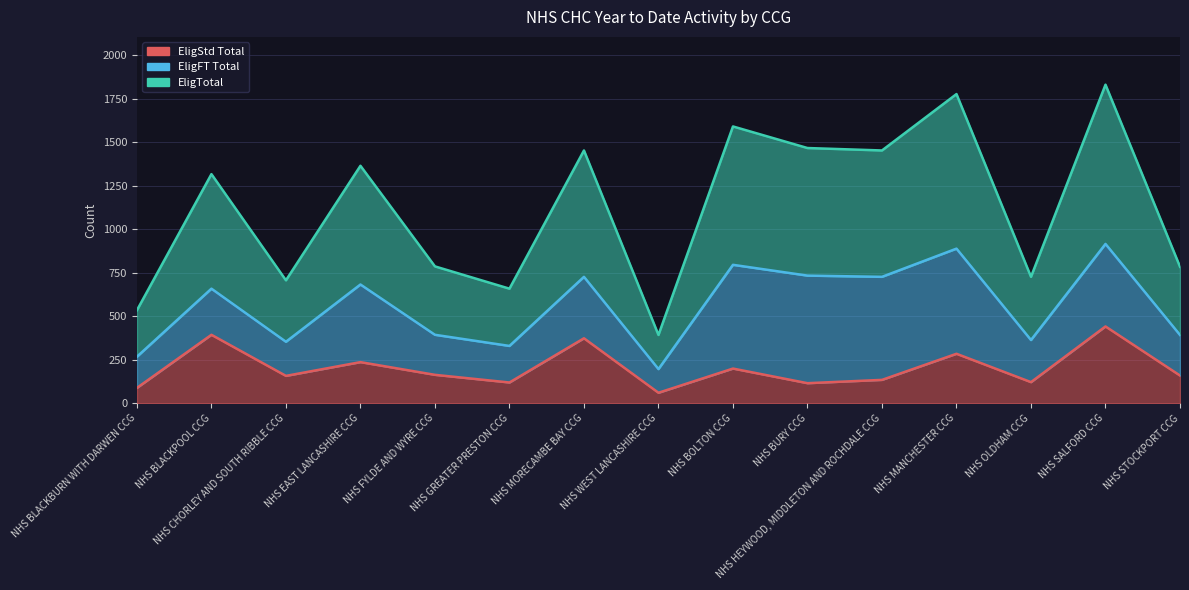

What is the approximate value of EligTotal at NHS BLACKBURN WITH DARWEN CCG?

267